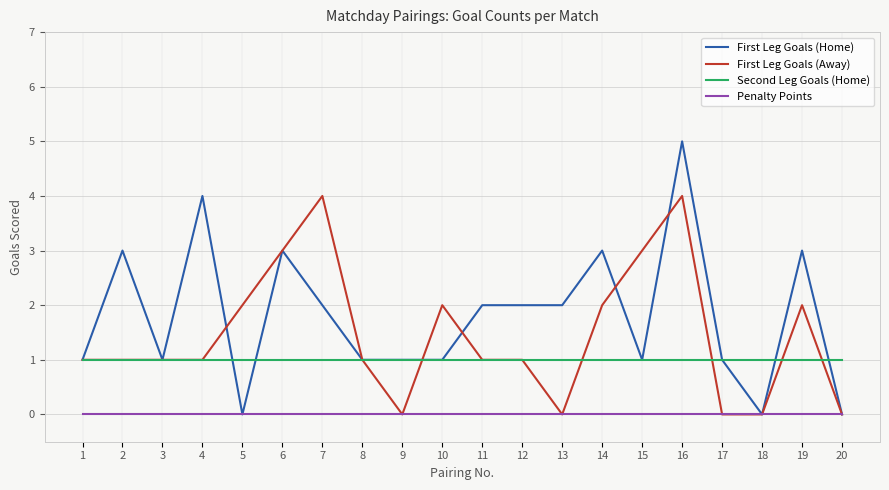

Rank the series by their maximum value, from highest to lowest.

First Leg Goals (Home), First Leg Goals (Away), Second Leg Goals (Home), Penalty Points